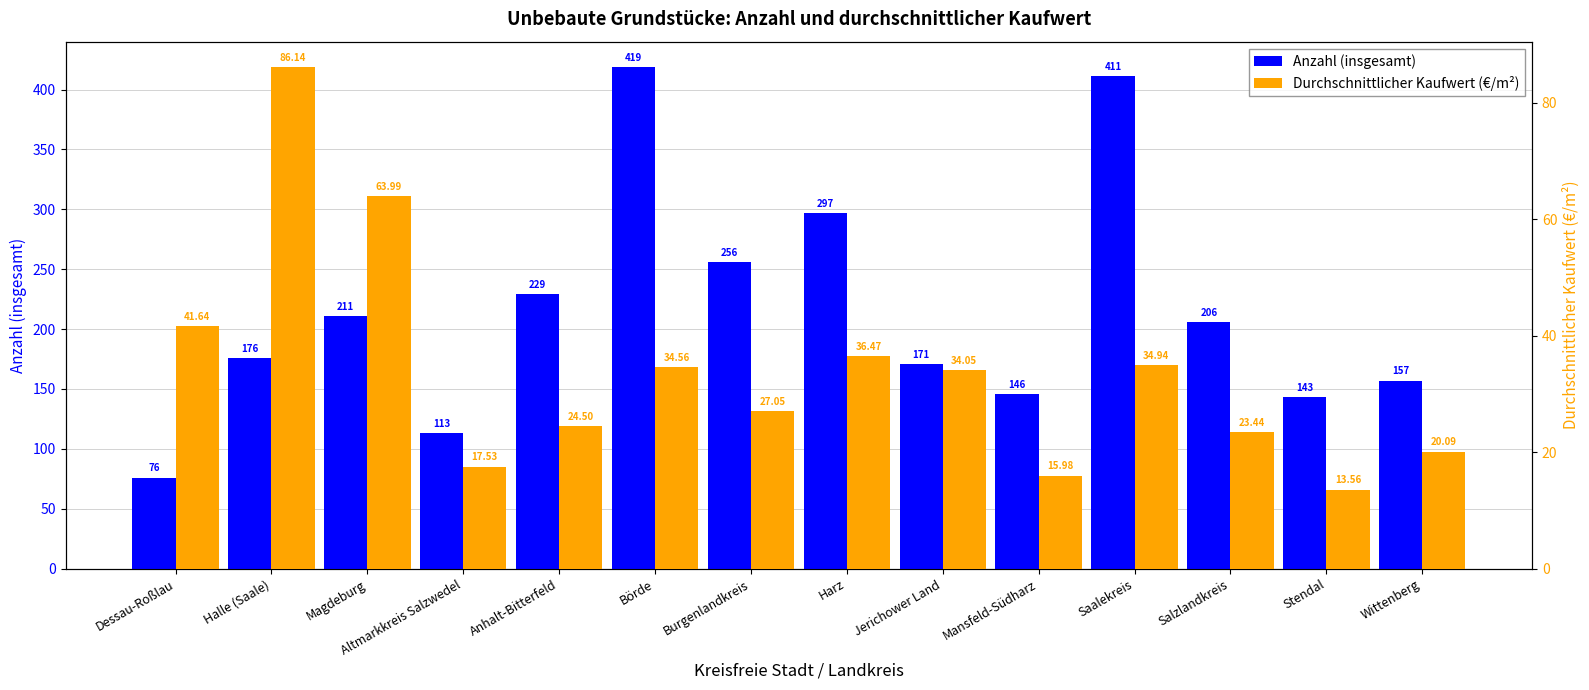

What is the label of the 12th bar from the left?

Salzlandkreis